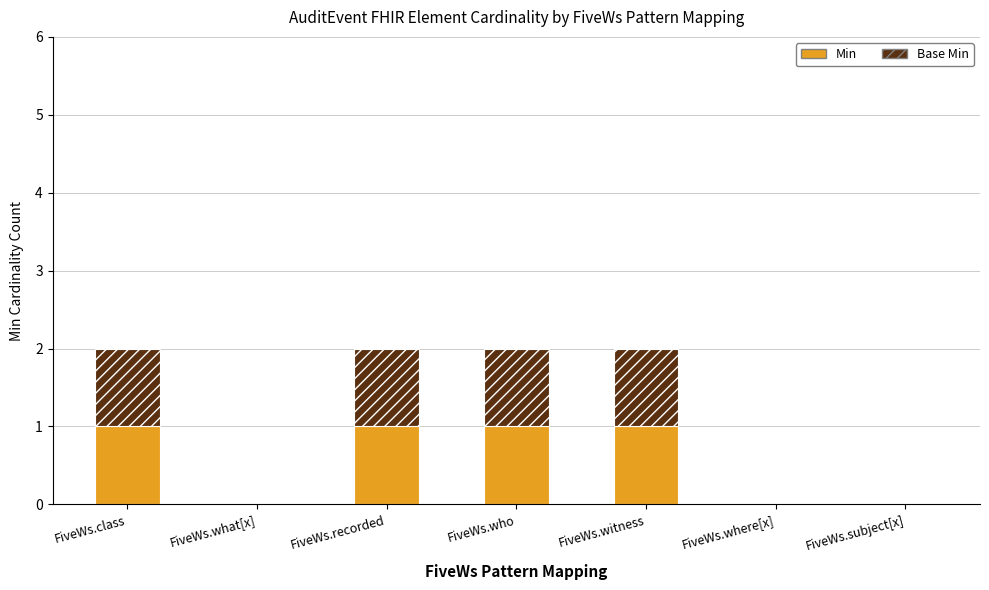

What is the sum of all Min values?

4